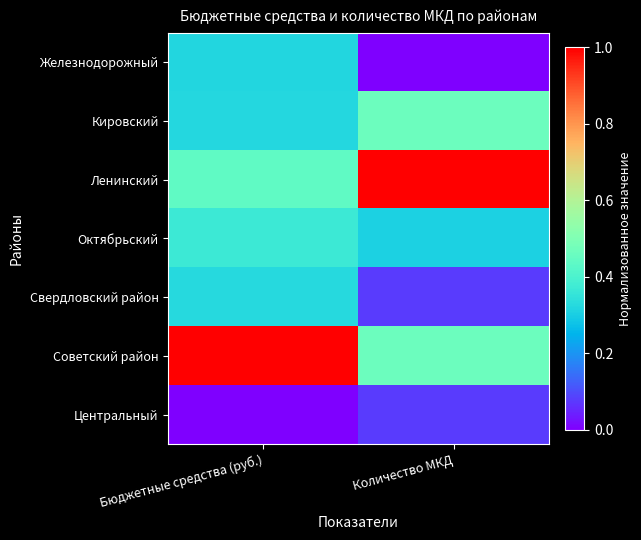

Count the number of data series in this chart.

7